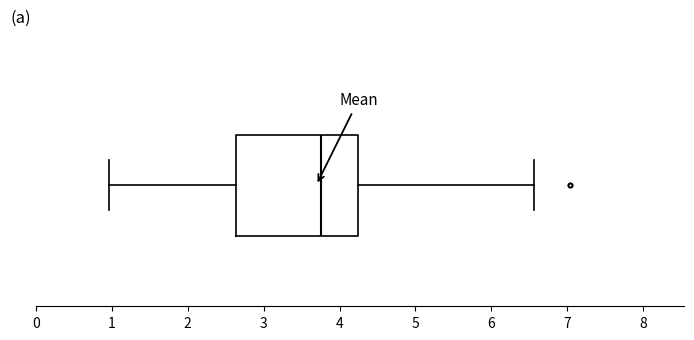

Transcribe this box plot: give where the median line is, the range the box spans, and where the two whiskers end, as read against the x-axis. The values are not printed on the chart, so give them approximately, as read against the axis.

median 3.8, box 2.6 to 4.2, whiskers 1.0 to 6.6